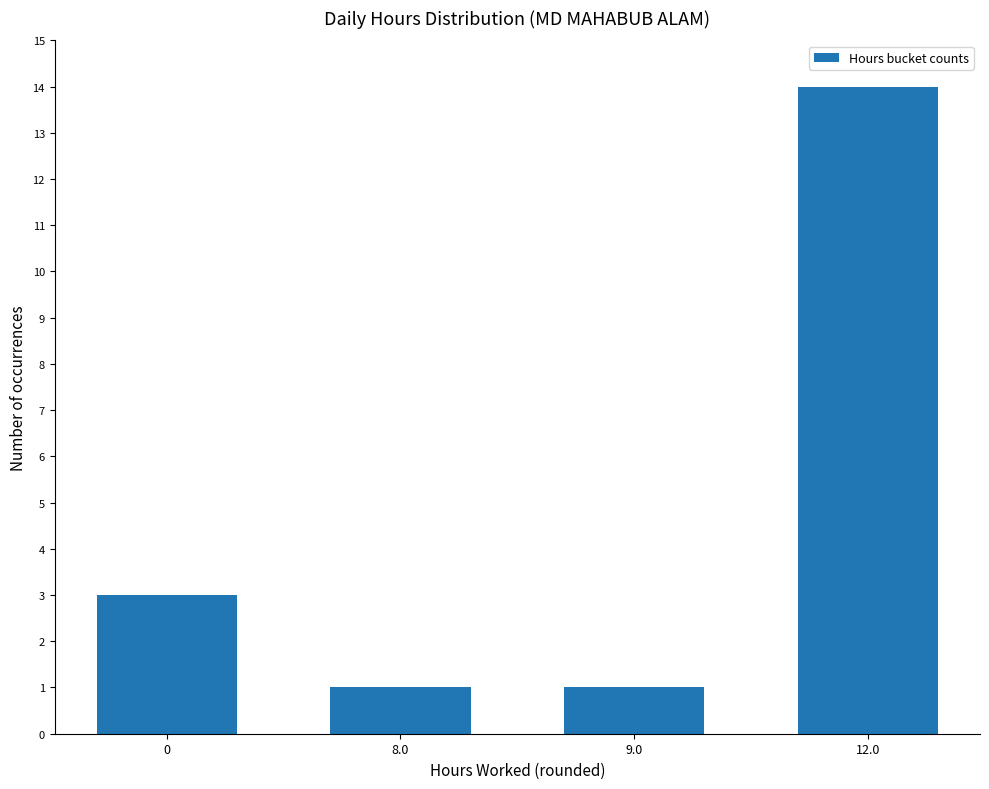

What is the greatest value displayed?

14